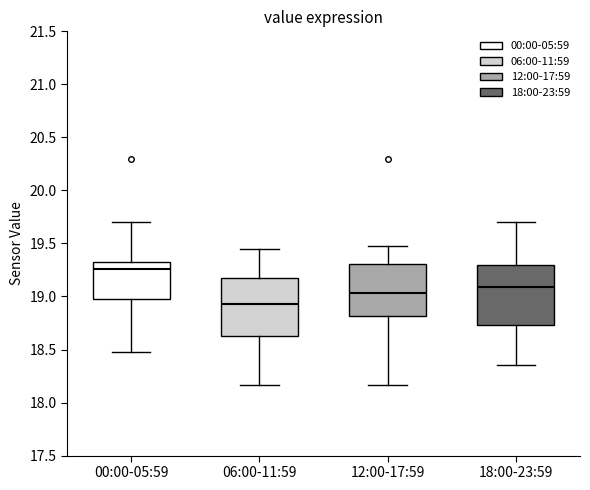

Which box's median line is the highest?

00:00-05:59